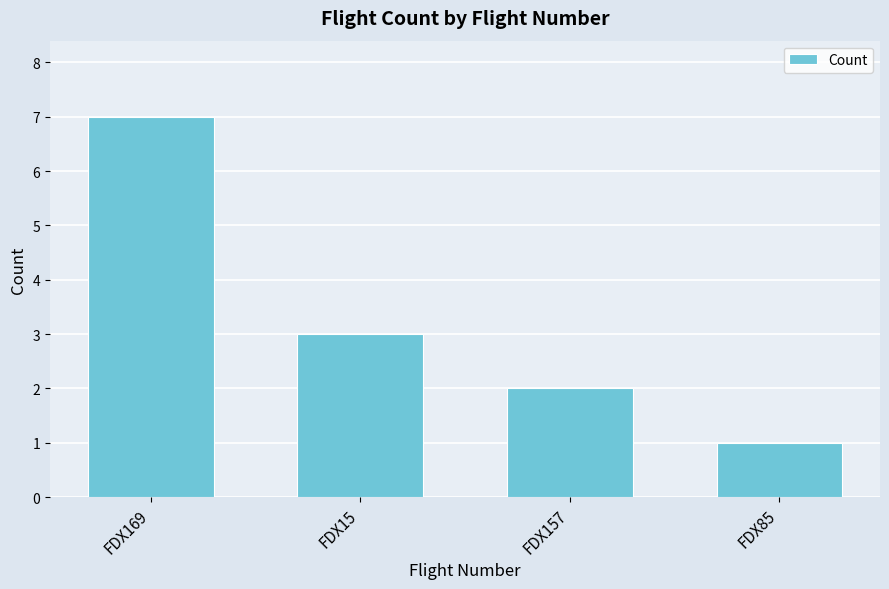

What is the minimum value shown in the chart?

1